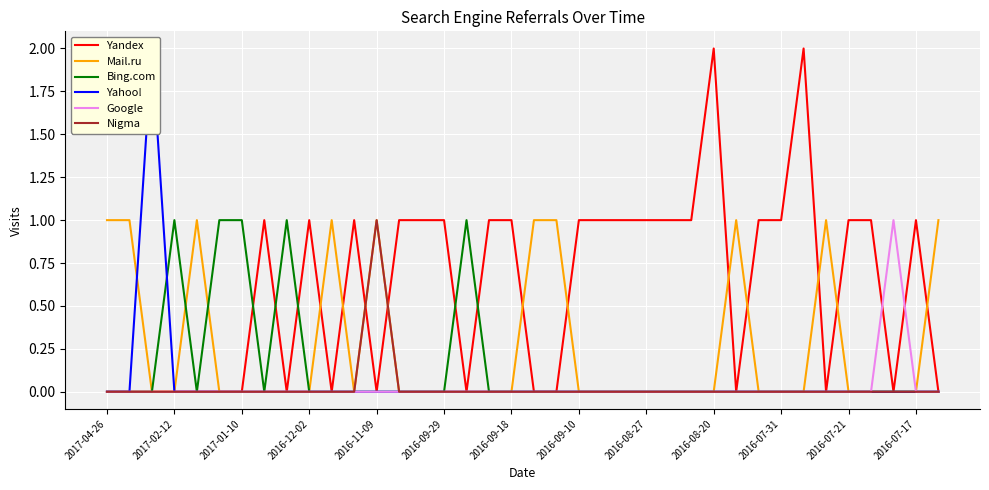

Between 17 and 19, which series saw the biggest shift?

Yandex